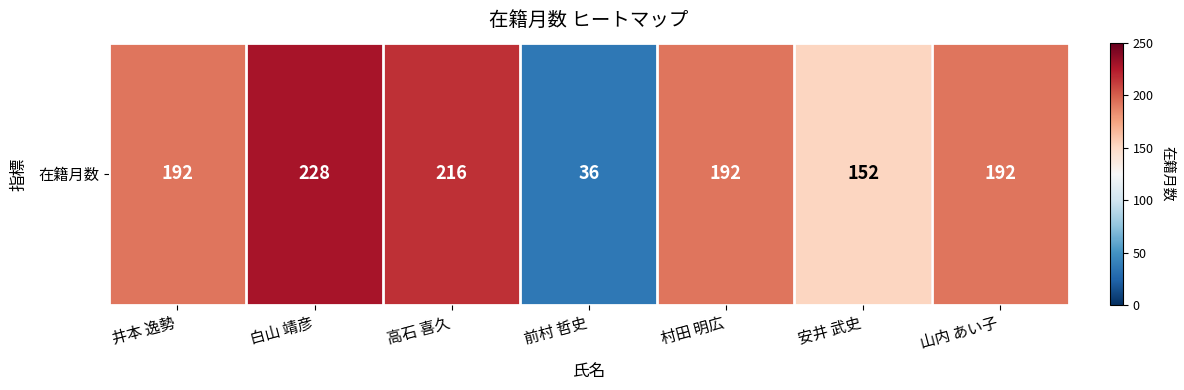

Rank the categories by value from lowest to highest.

前村 哲史, 安井 武史, 井本 逸勢, 村田 明広, 山内 あい子, 高石 喜久, 白山 靖彦